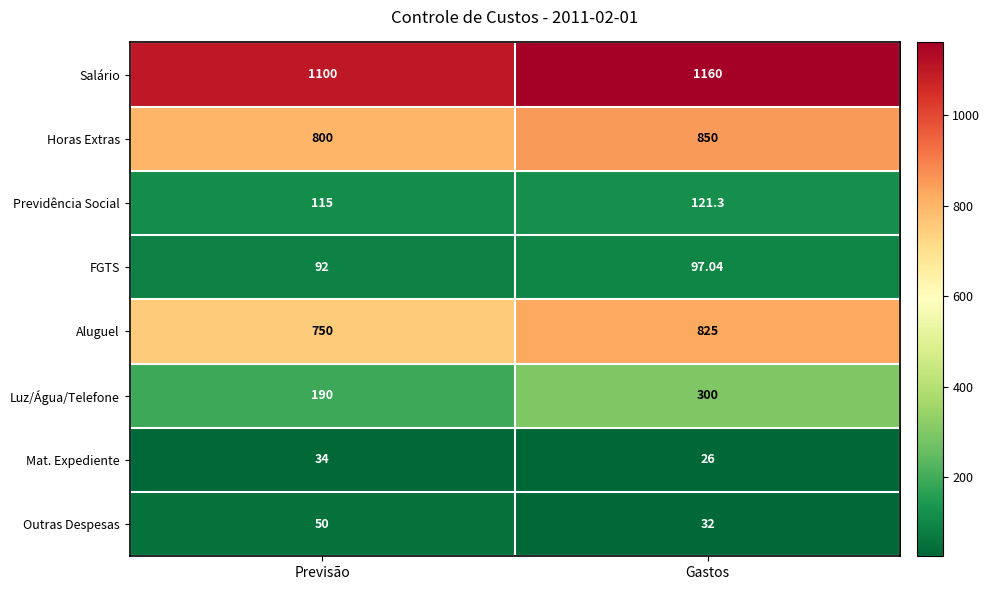

Which series has the largest total across all categories?

Salário